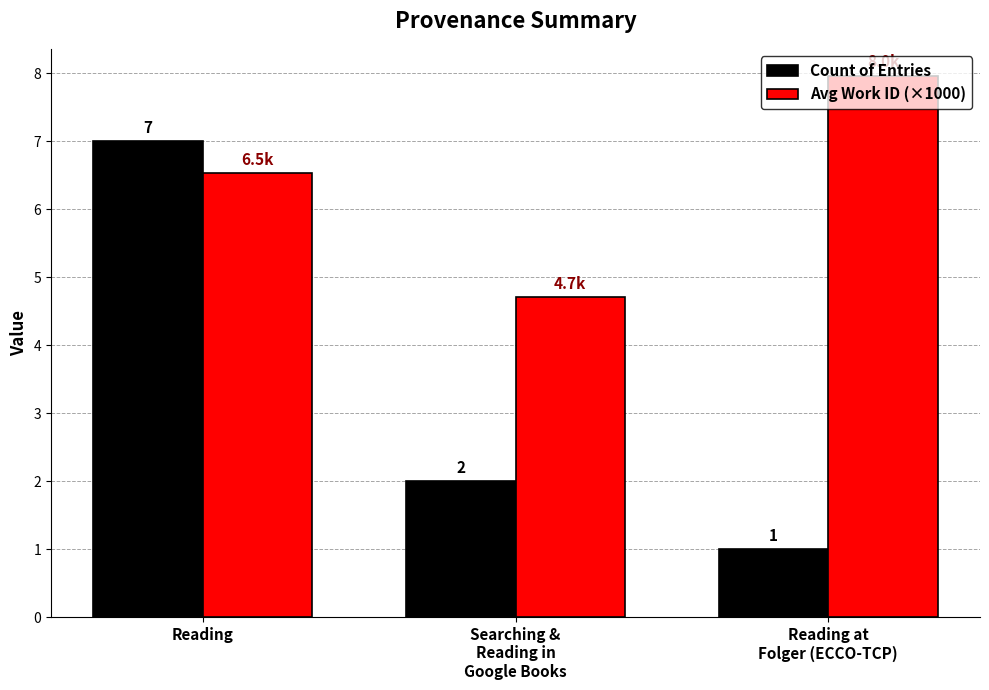

How many groups of bars are there?

3